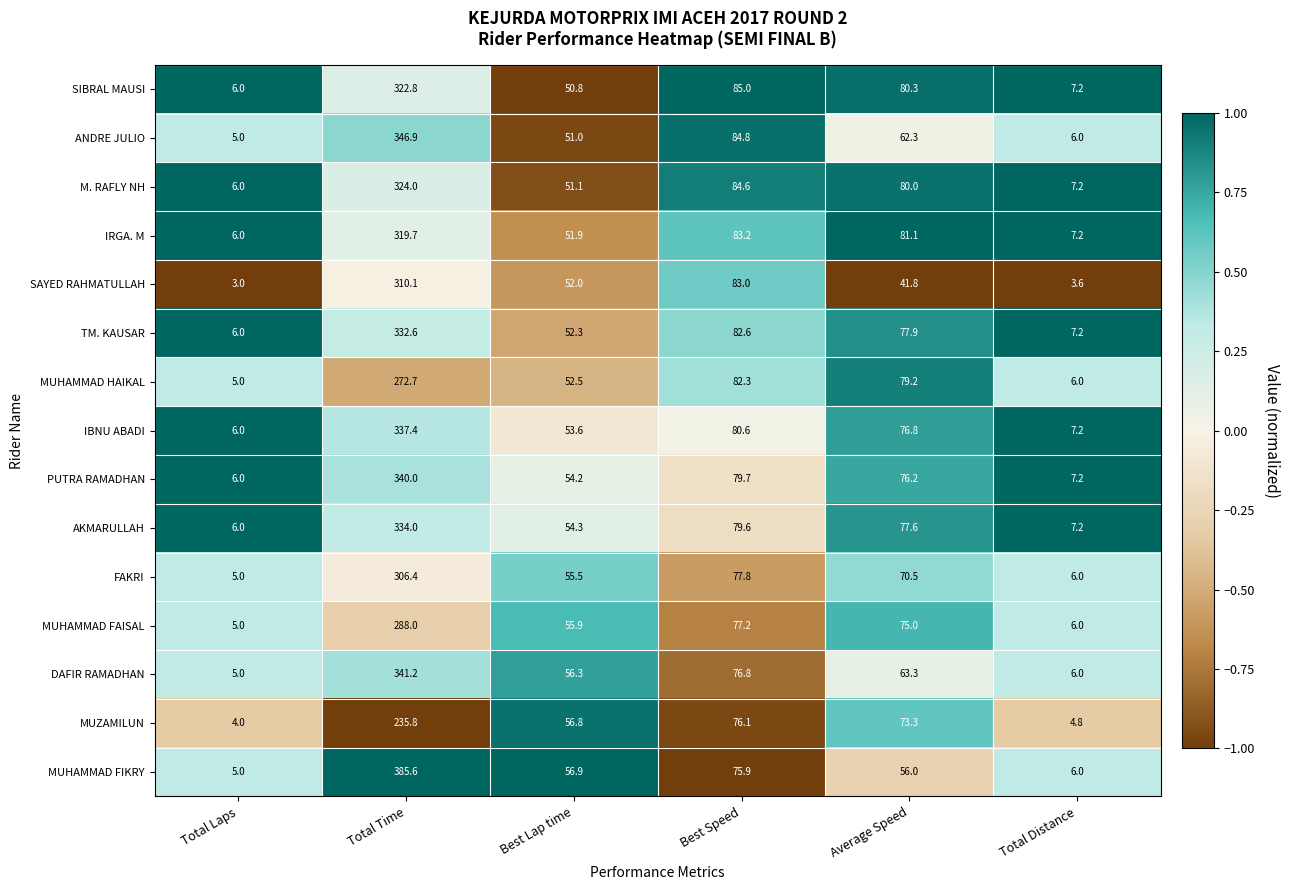

Which series has the widest spread of values?

MUHAMMAD FIKRY